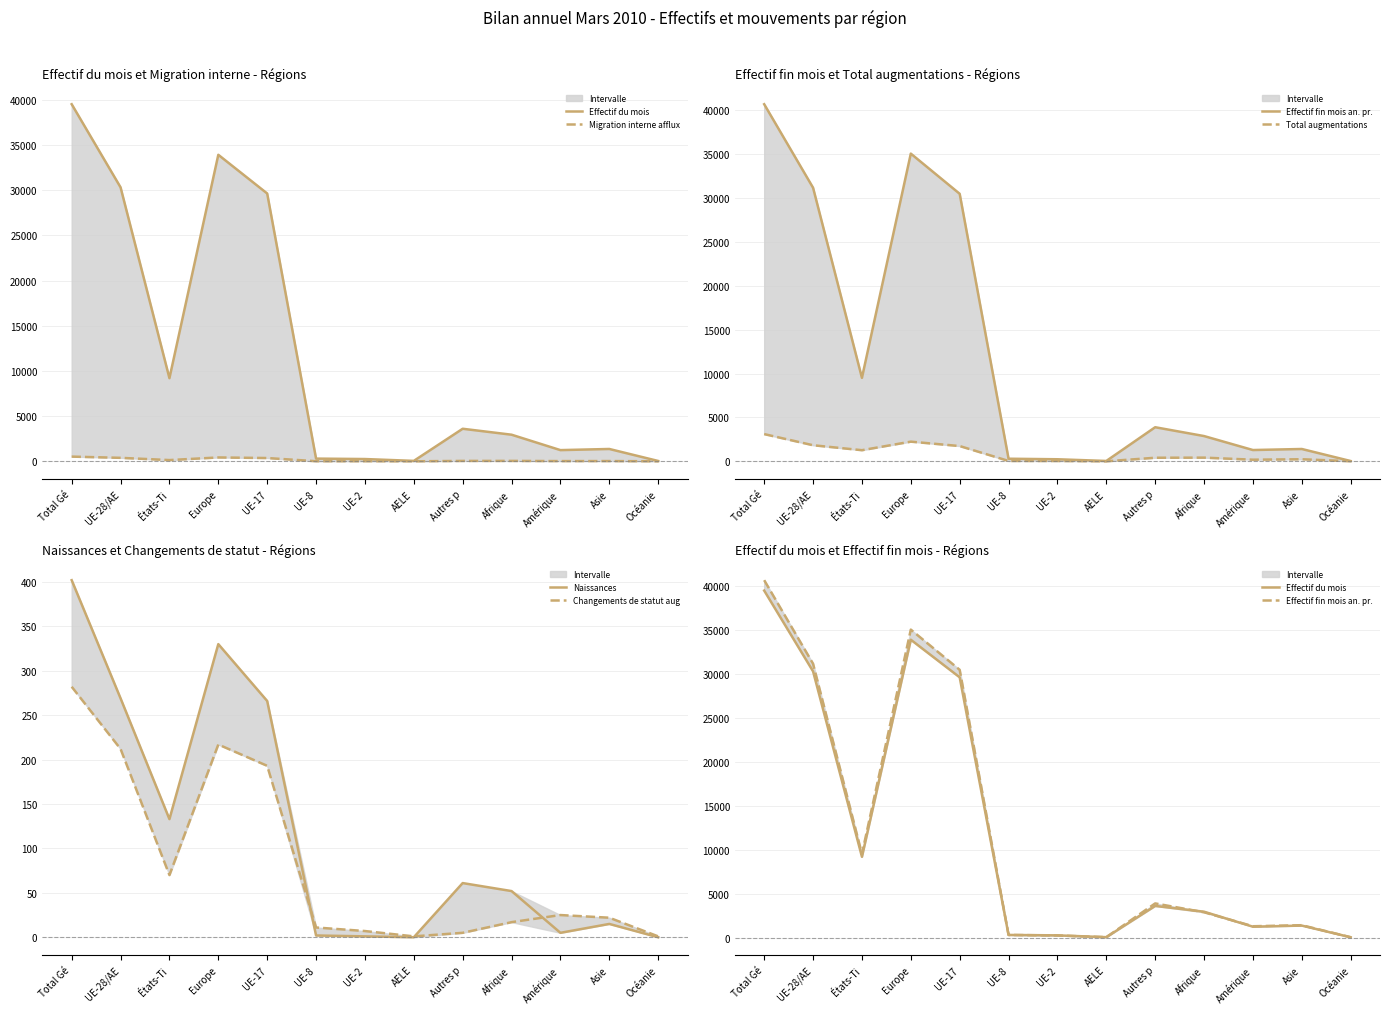

Which category has the highest value in the Naissances series?

Total Gé